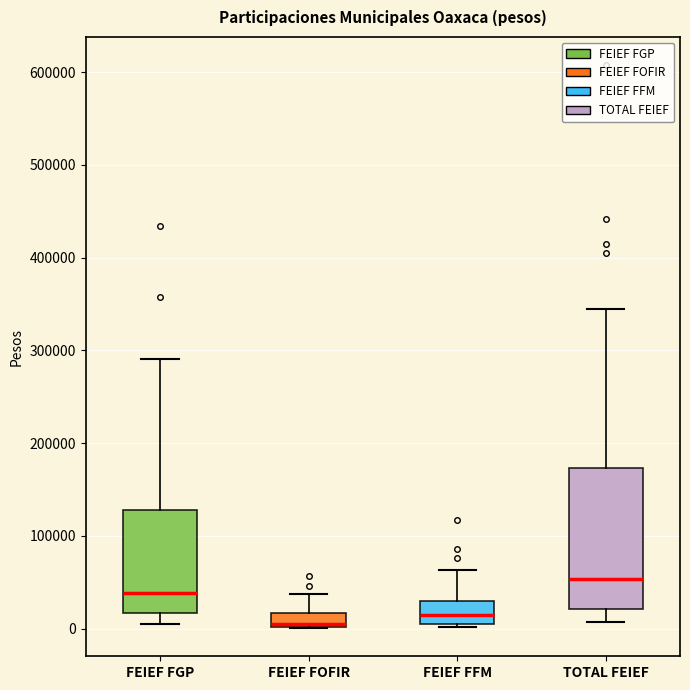

Where is the upper edge of the box for FEIEF FOFIR on the y-axis? The values are not printed on the chart, so give them approximately, as read against the axis.

20000